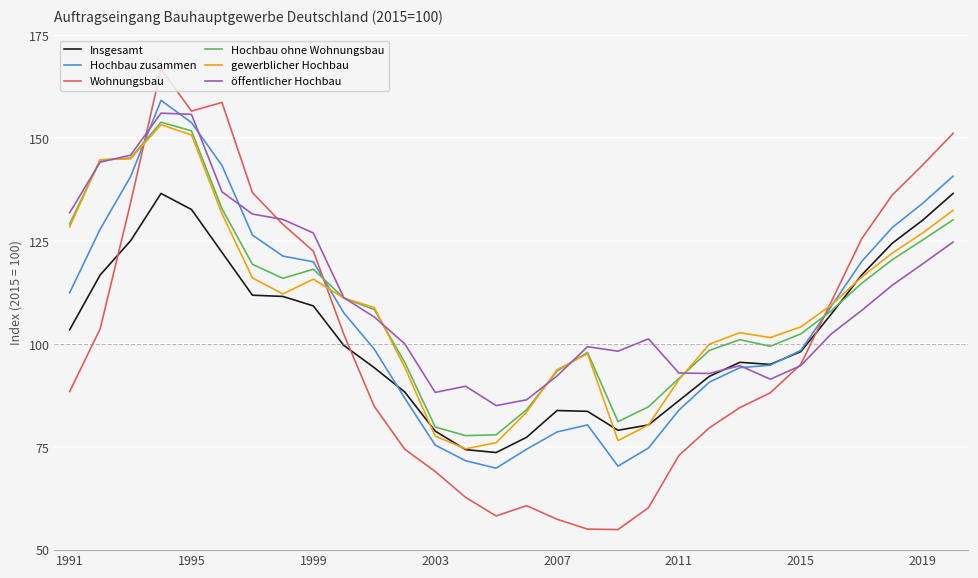

True or false: gewerblicher Hochbau has more than 1 points higher than both neighbors.

True